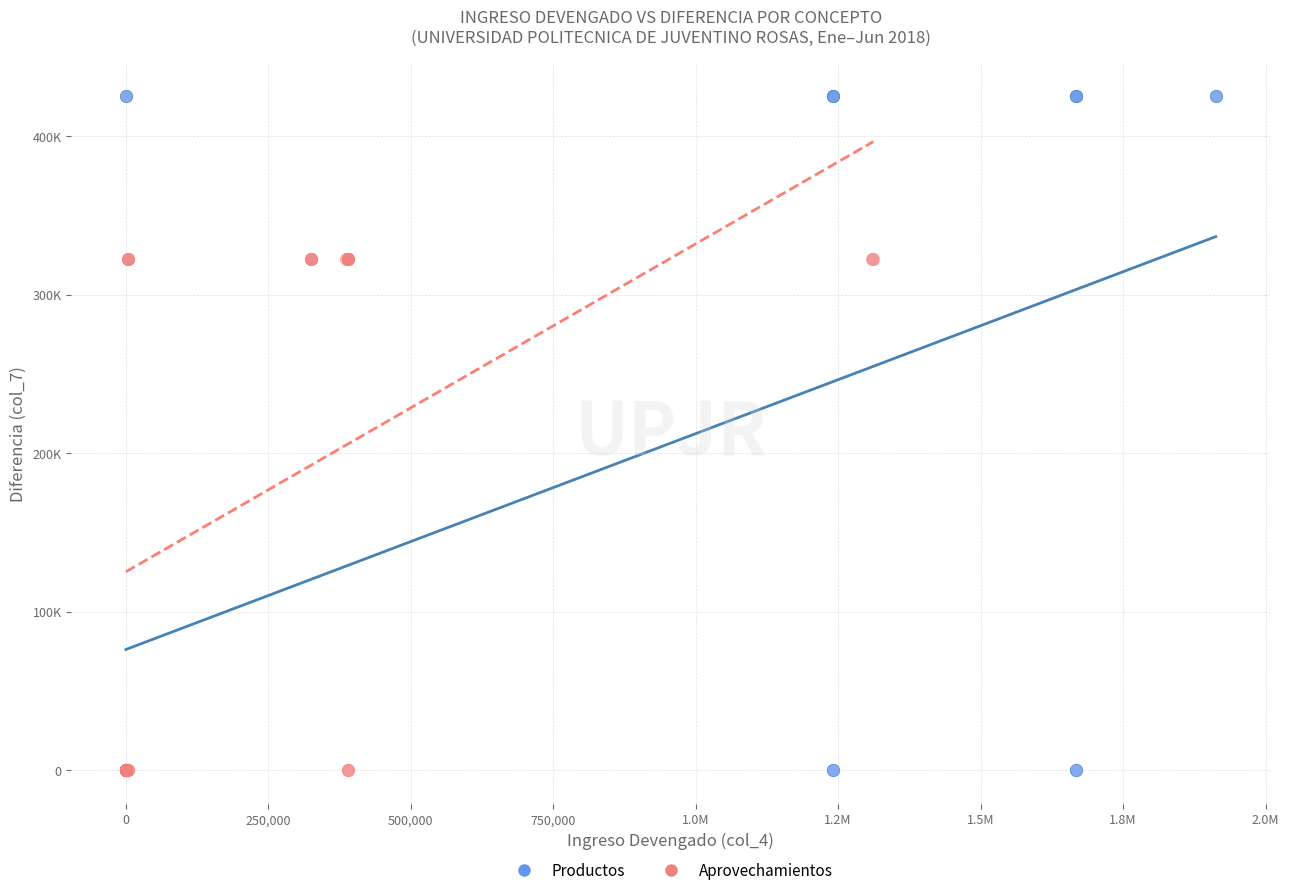

Which series has the largest Y range (max minus min)?

Productos